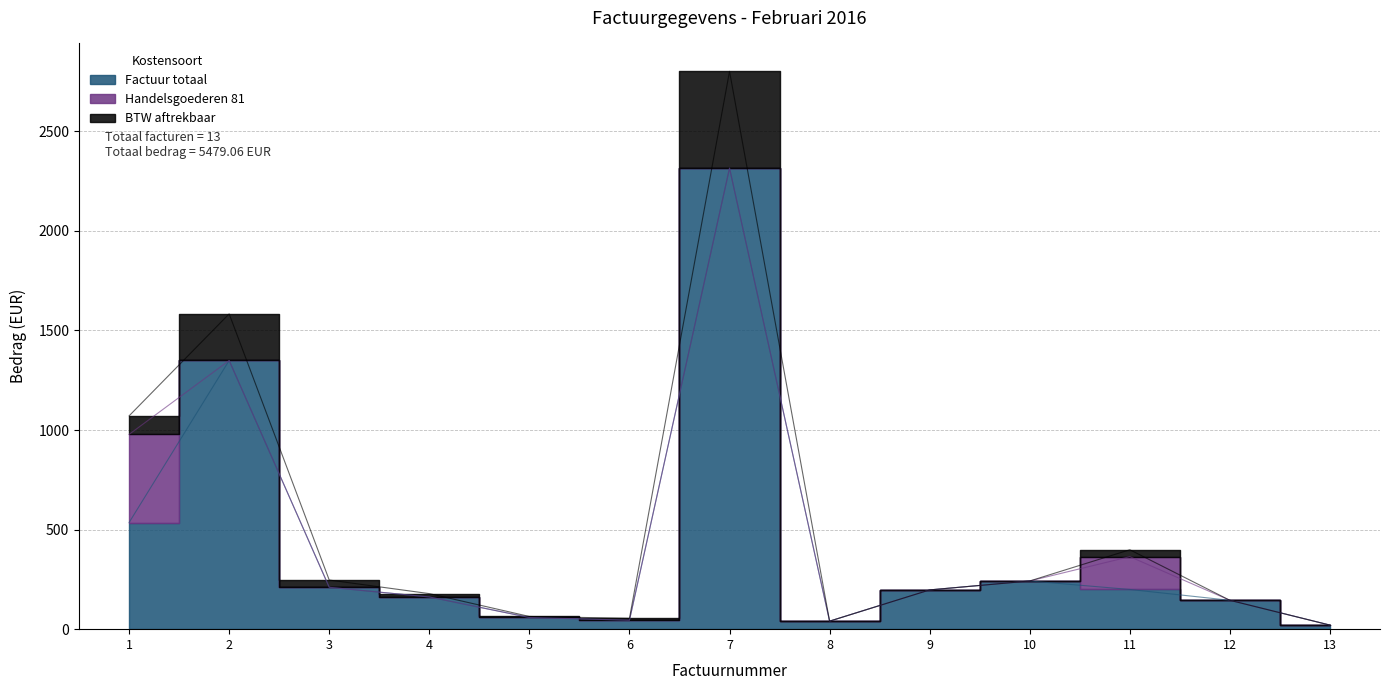

Which series has the largest total across all categories?

BTW aftrekbaar